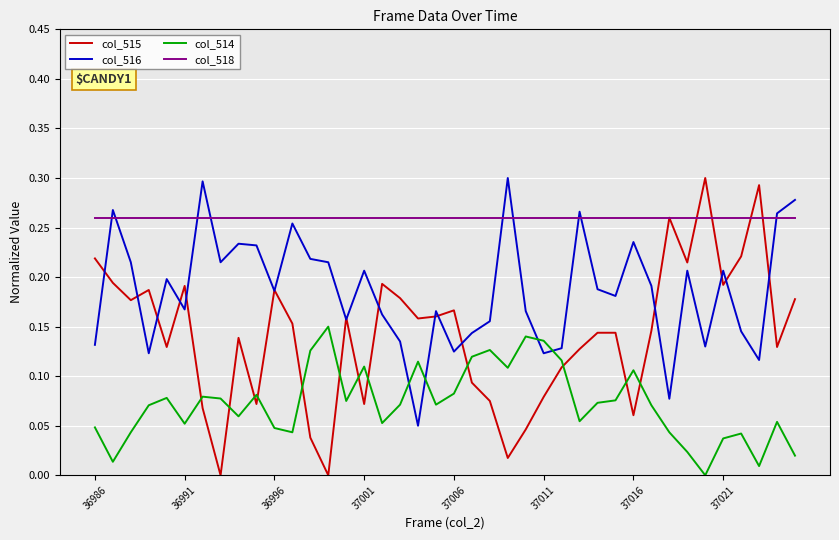

True or false: col_518 and col_514 cross at least once.

False